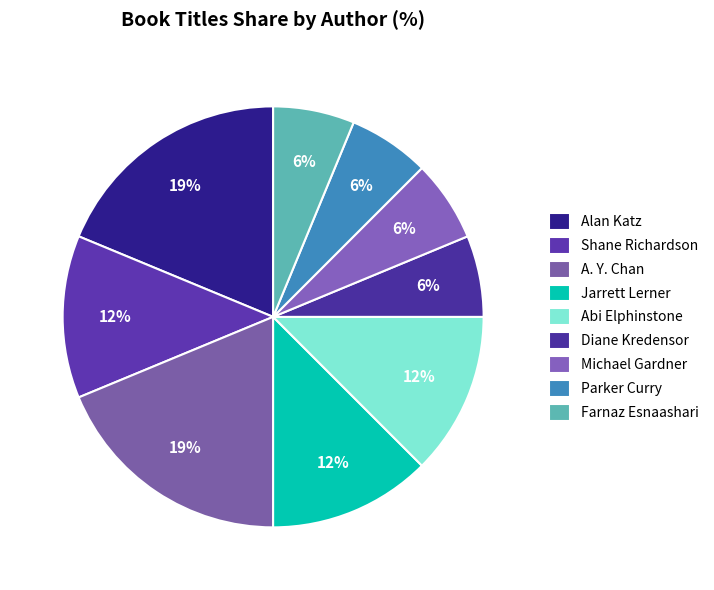

What percentage is the Jarrett Lerner slice, to the nearest percent?

12%